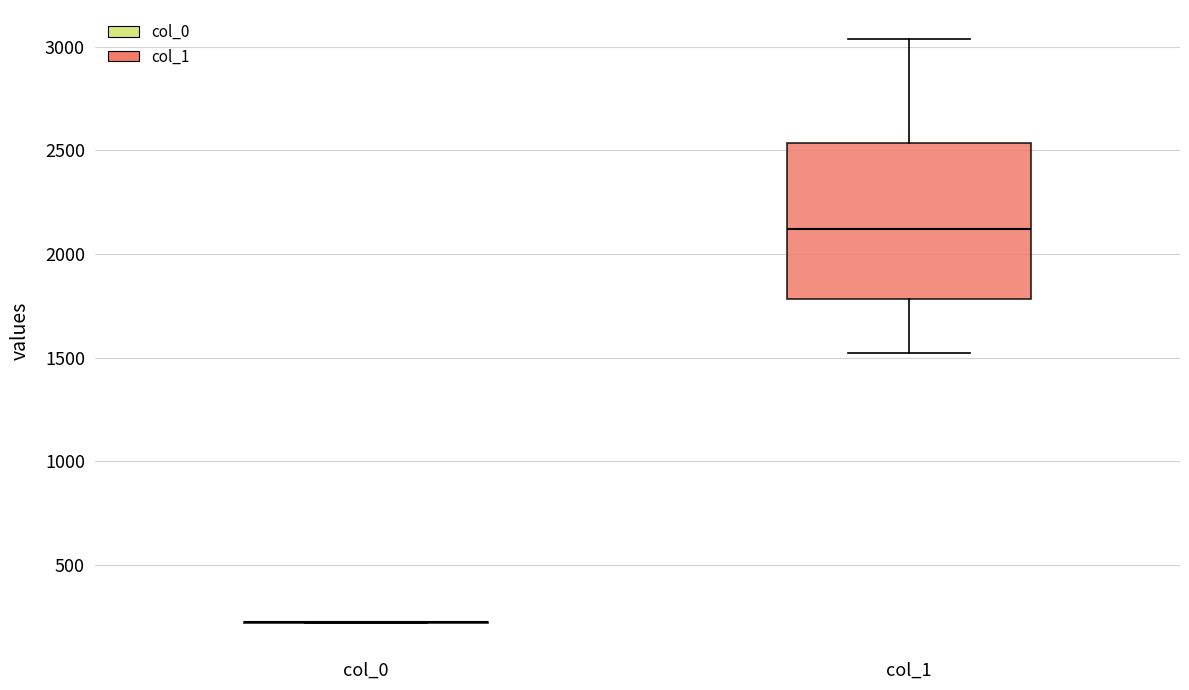

Which box is the tallest, from its lower edge to its upper edge?

col_1